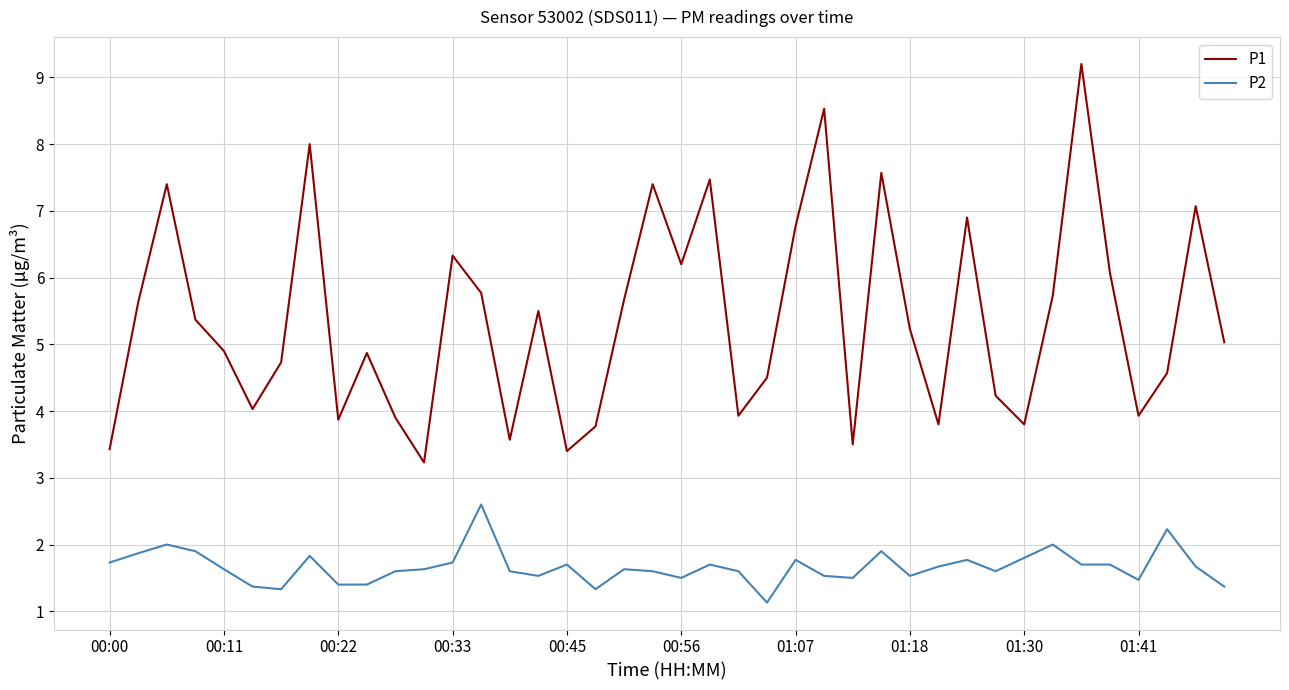

What is the smallest value displayed?

1.1